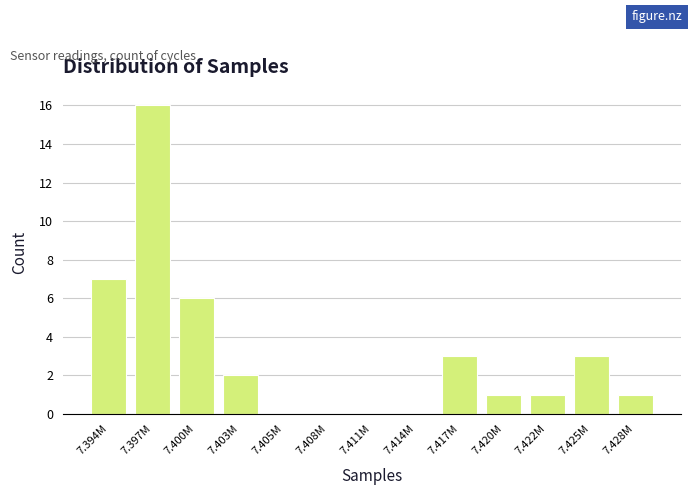

Reading left to right, transcribe all the data shown in this chart.

7.394M=7	7.397M=16	7.400M=6	7.403M=2	7.405M=0	7.408M=0	7.411M=0	7.414M=0	7.417M=3	7.420M=1	7.422M=1	7.425M=3	7.428M=1